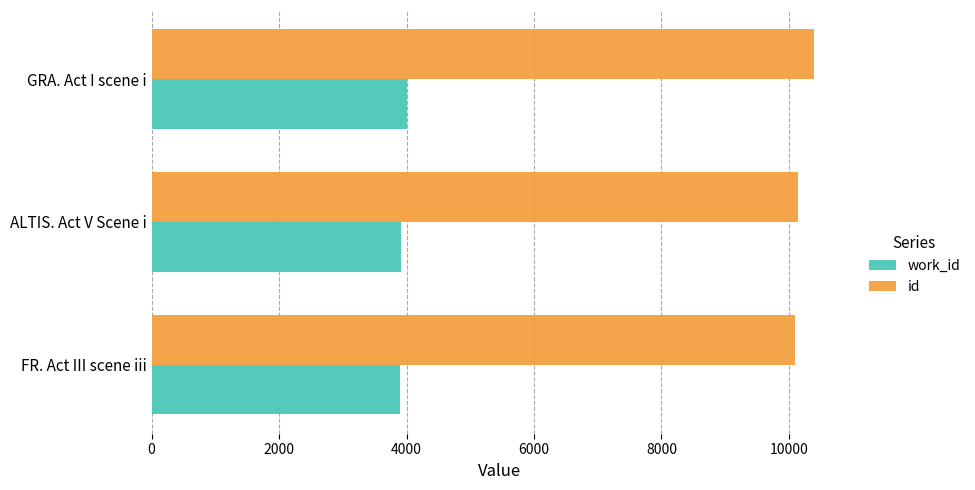

What is the total value across all series at ALTIS. Act V Scene i?

14058